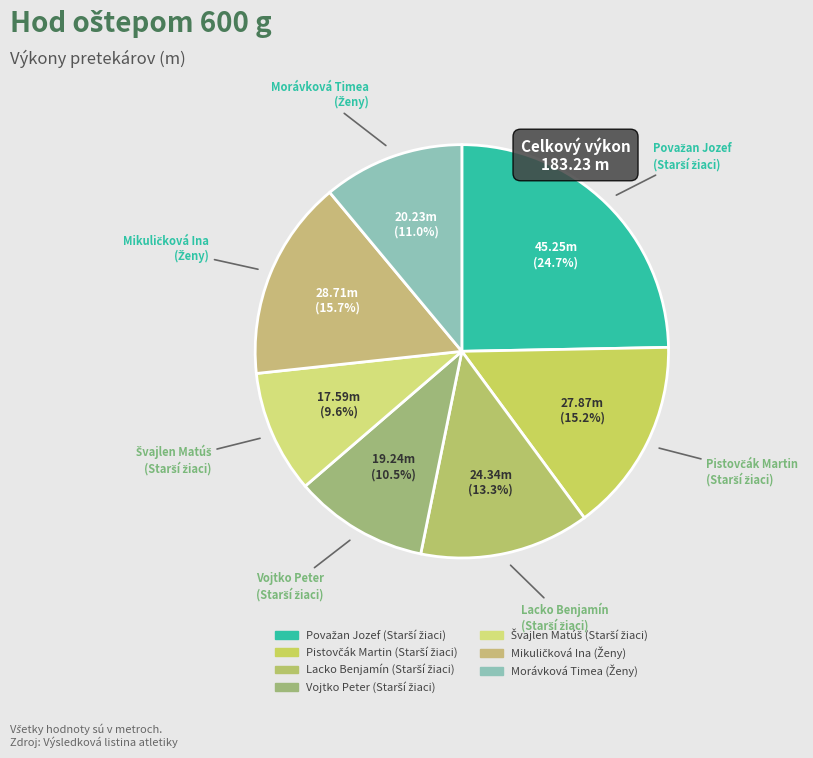

Is there any slice that represents more than half of the pie?

No